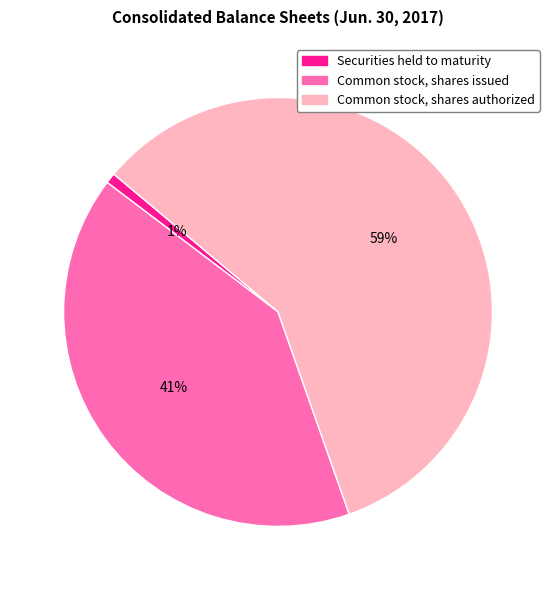

Is there any slice that represents more than half of the pie?

Yes